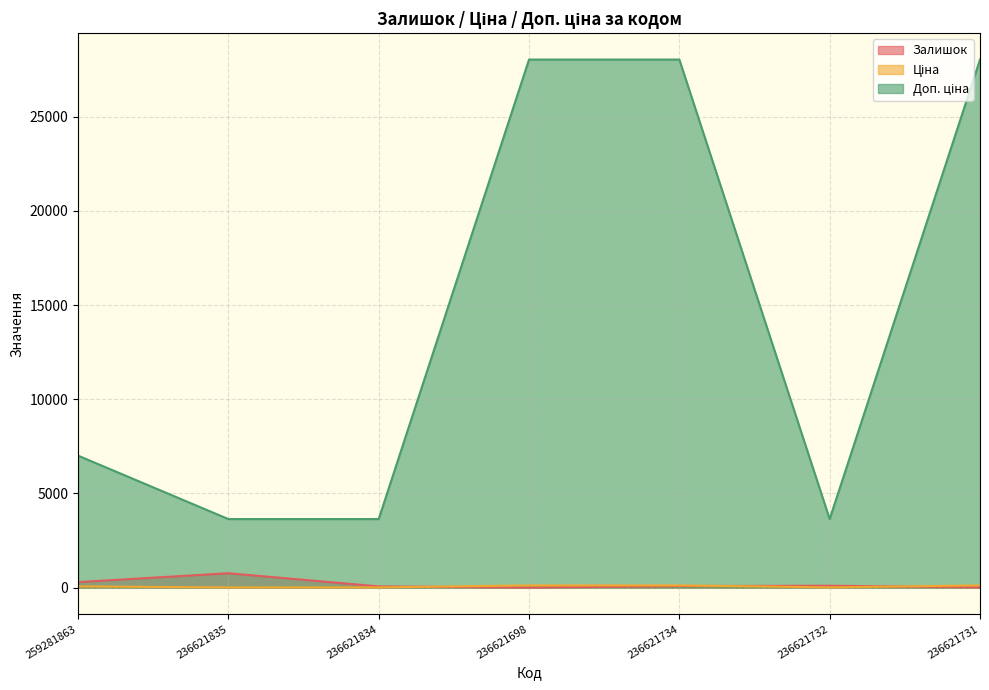

True or false: Ціна has a value of 124.6 at 236621698.

True